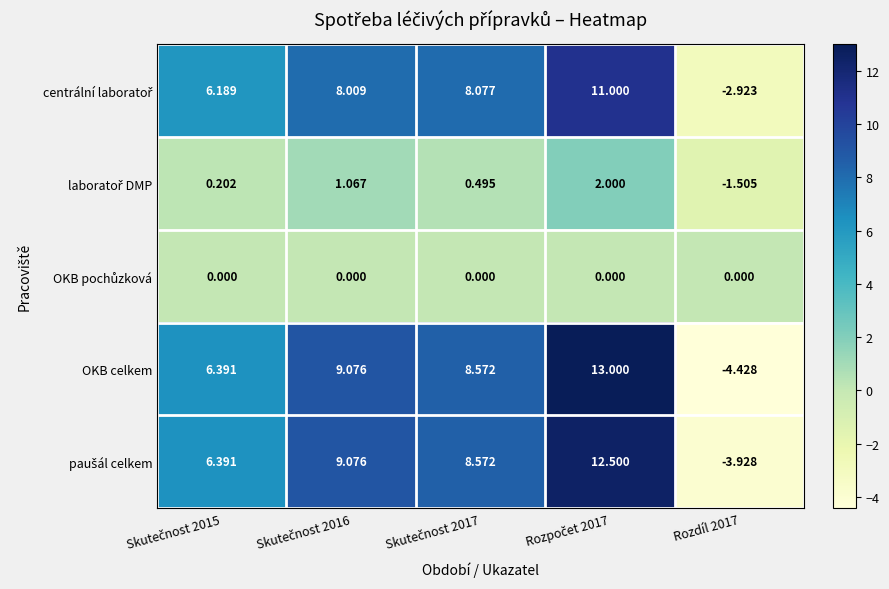

Which series has the largest range (max minus min)?

OKB celkem